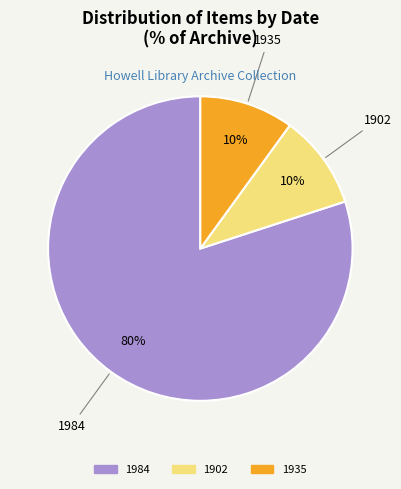

Do 1902 and 1984 together represent more than half of the pie?

Yes